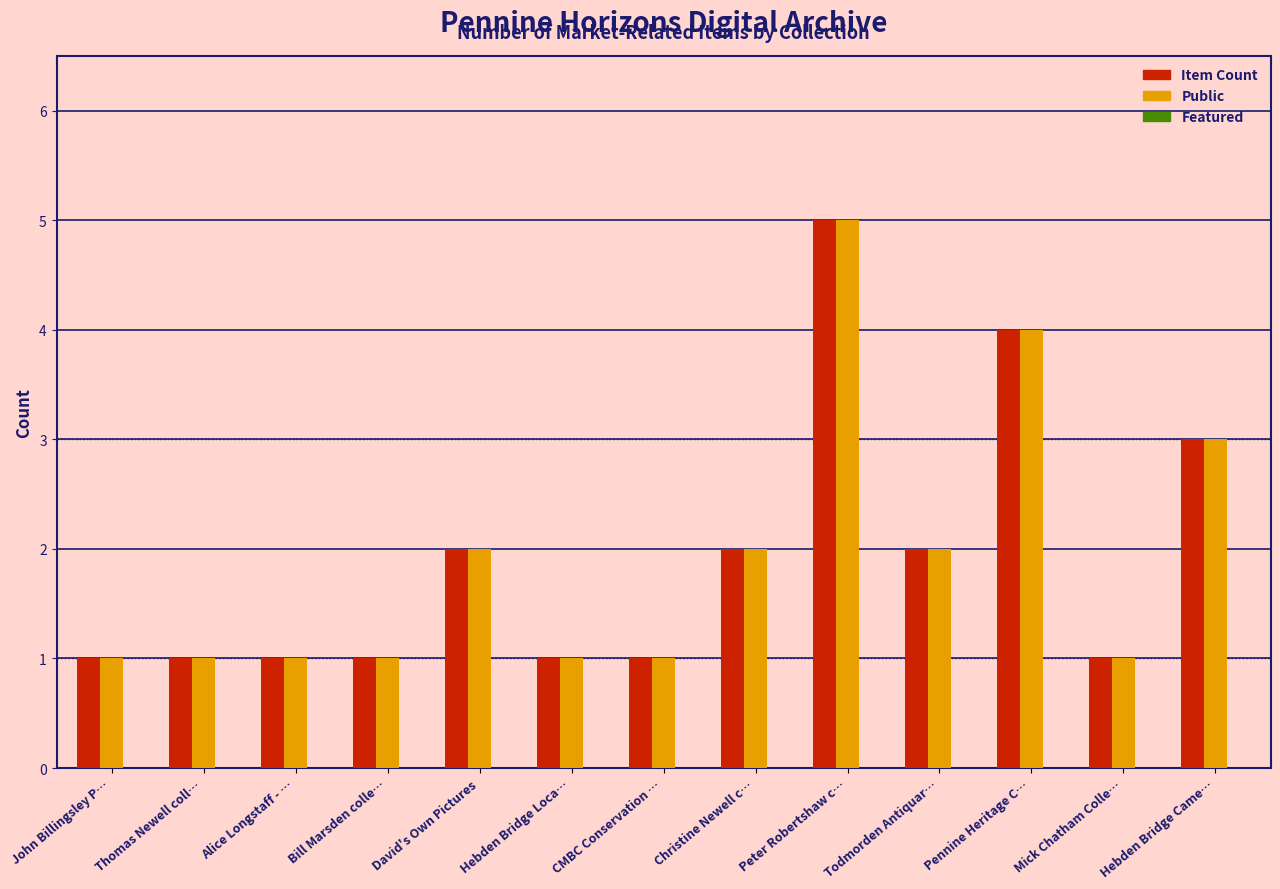

At which category does the chart reach its peak across all series?

Peter Robertshaw c…